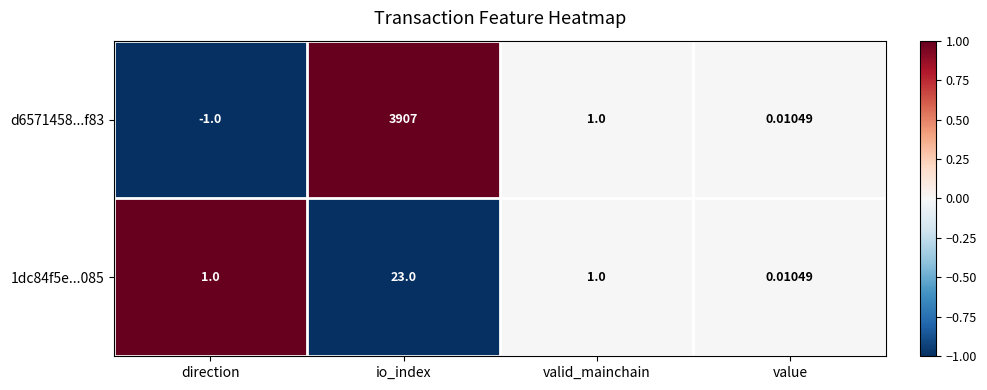

At which category is the sum across all series the highest?

io_index